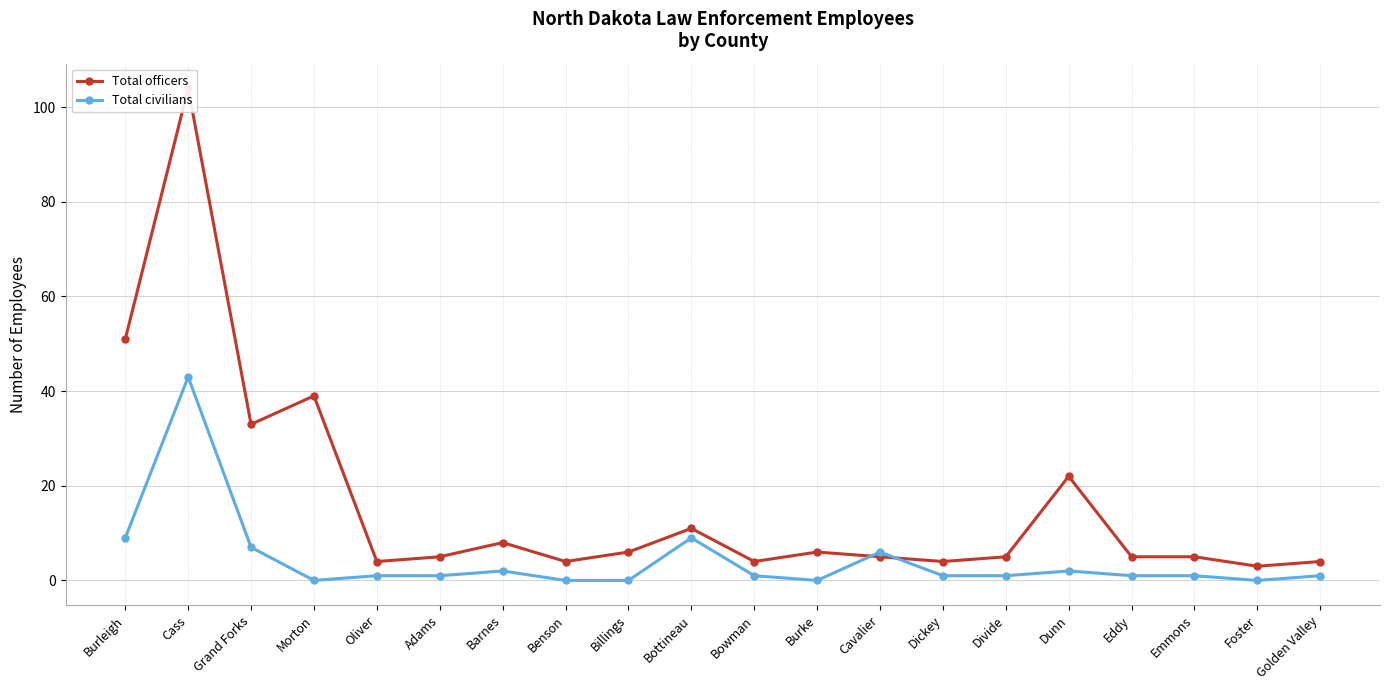

True or false: Total civilians and Total officers cross at least once.

True